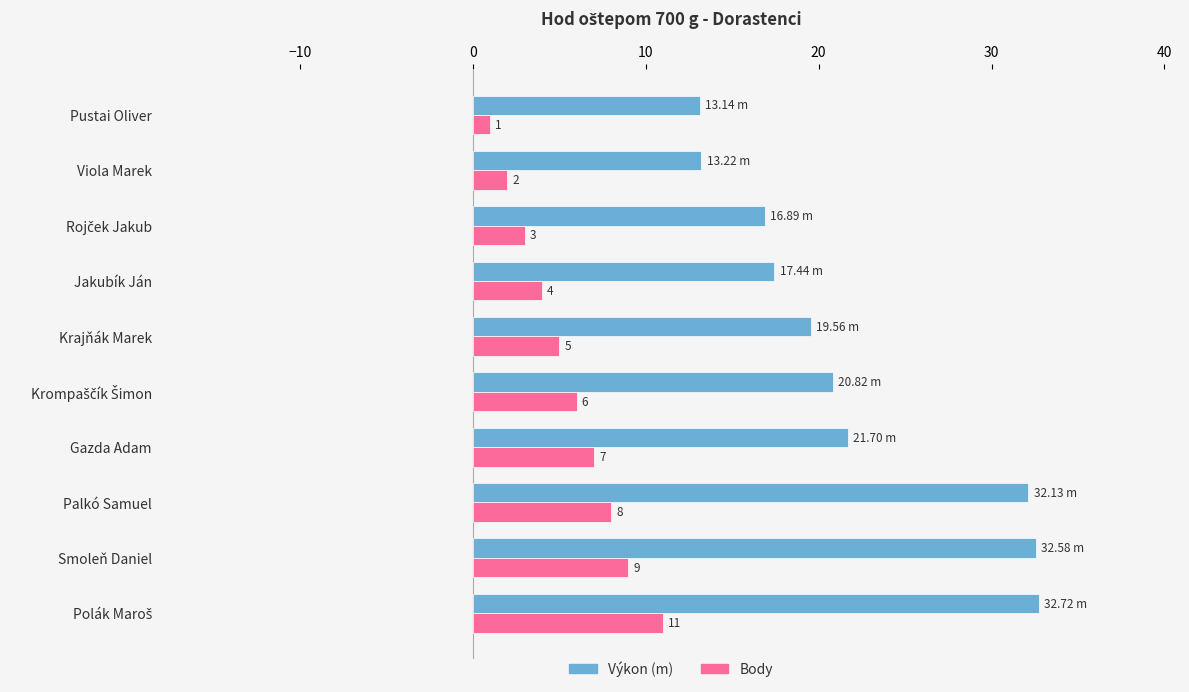

How many distinct data groups are displayed?

2